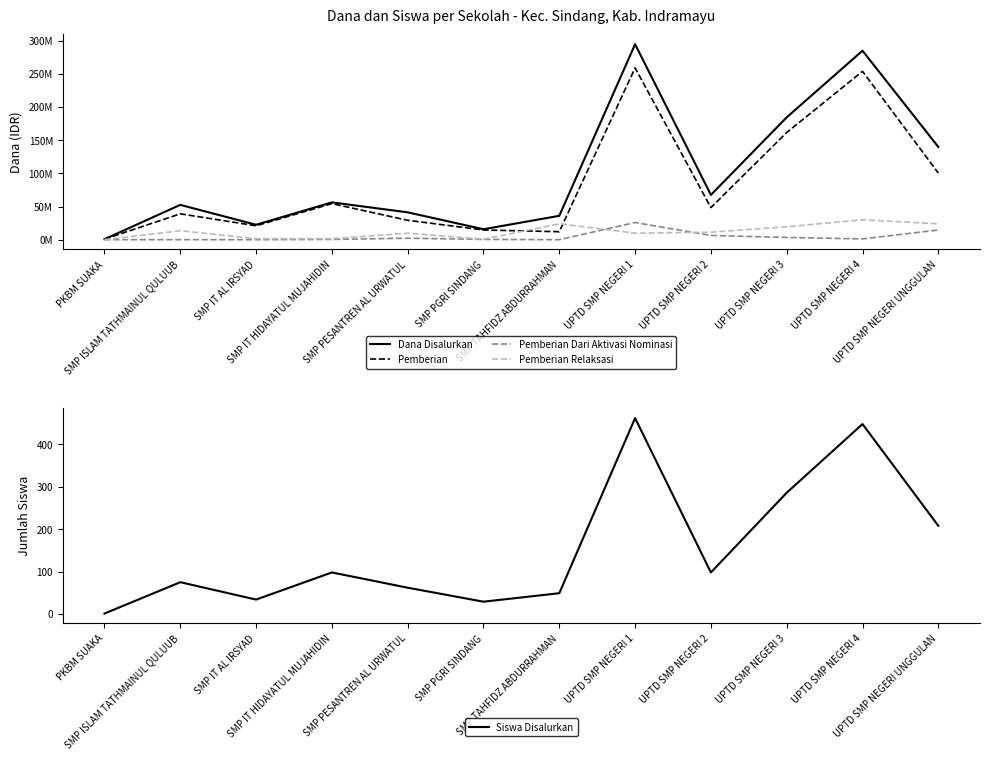

The Dana Disalurkan series shows 26844719 at SMP PESANTREN AL URWATUL. True or false?

False